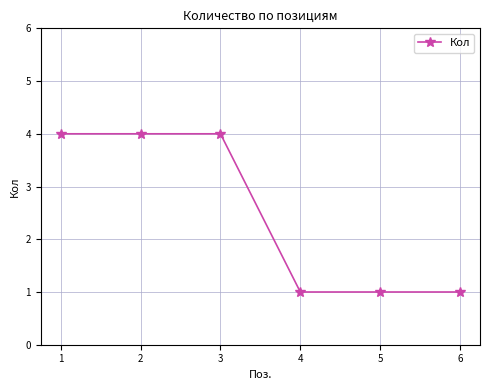

What is the smallest value displayed?

1